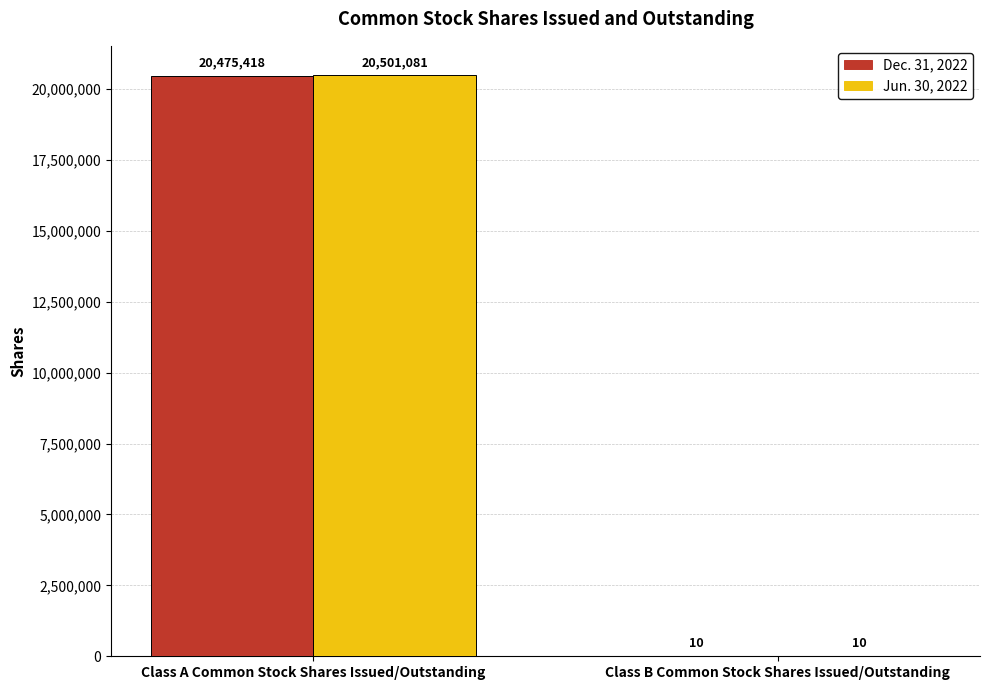

Reading left to right, list all the values displayed in this chart.

Dec. 31, 2022: Class A Common Stock Shares Issued/Outstanding=20475418	Class B Common Stock Shares Issued/Outstanding=10
Jun. 30, 2022: Class A Common Stock Shares Issued/Outstanding=20501081	Class B Common Stock Shares Issued/Outstanding=10